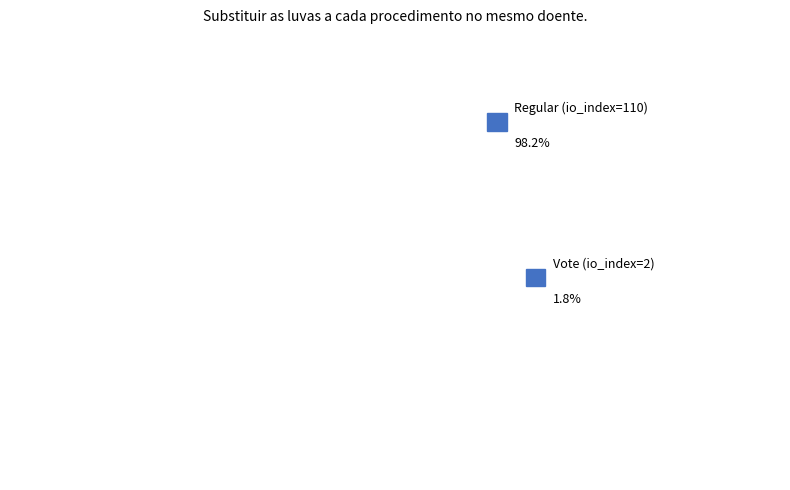

Rank the categories by value from highest to lowest.

Regular (io_index=110), Vote (io_index=2)